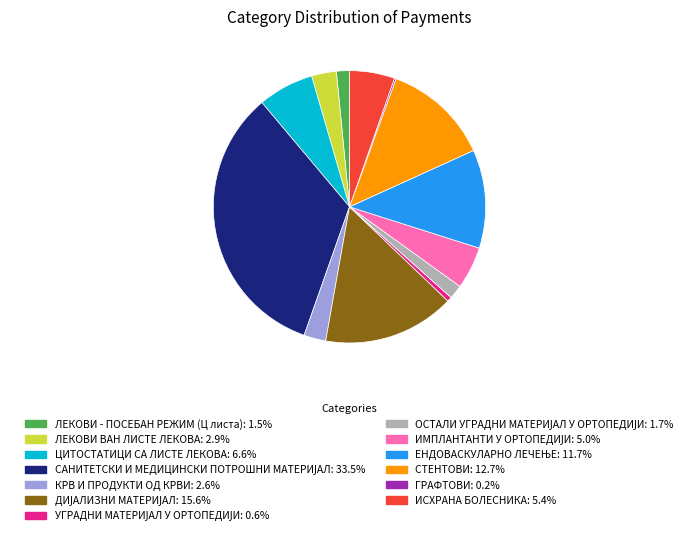

Does any single category account for the majority?

No